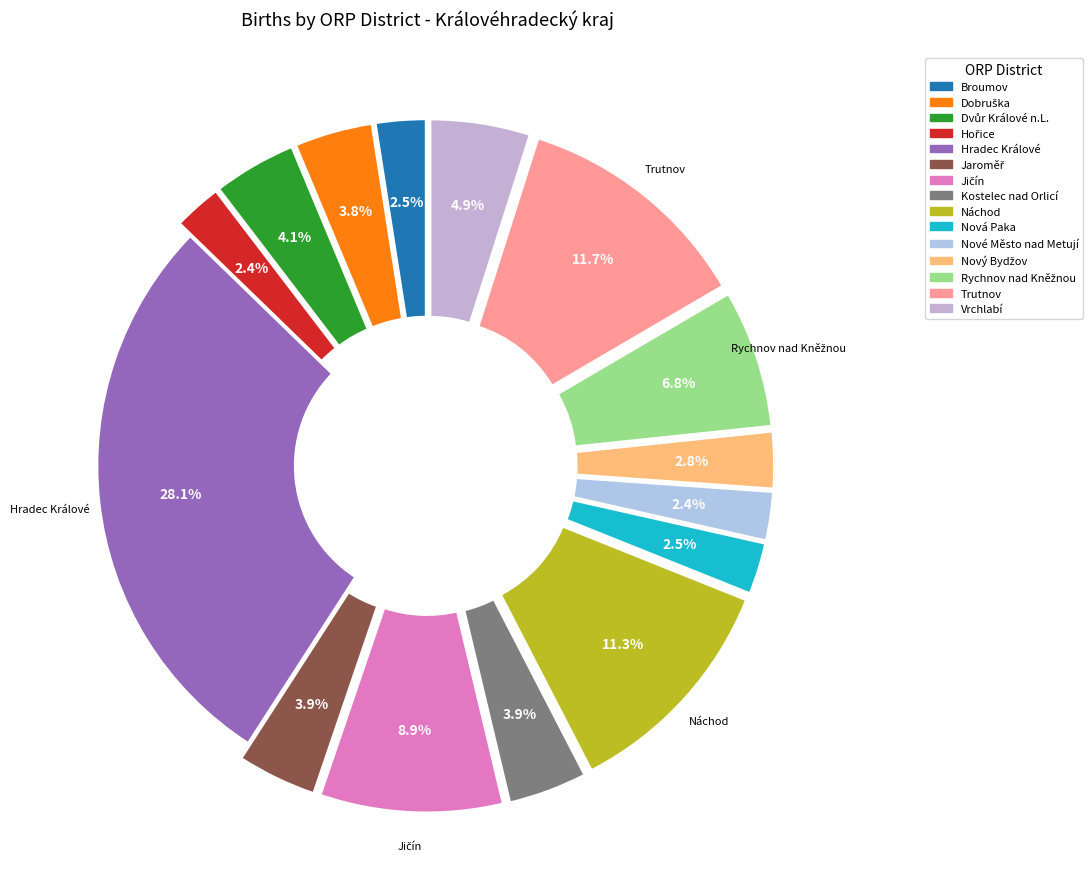

What is the change in value from Hradec Králové to Jičín?

-536